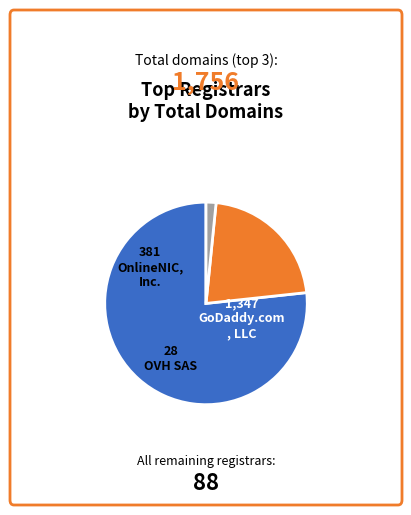

Is there a majority slice in this chart?

Yes